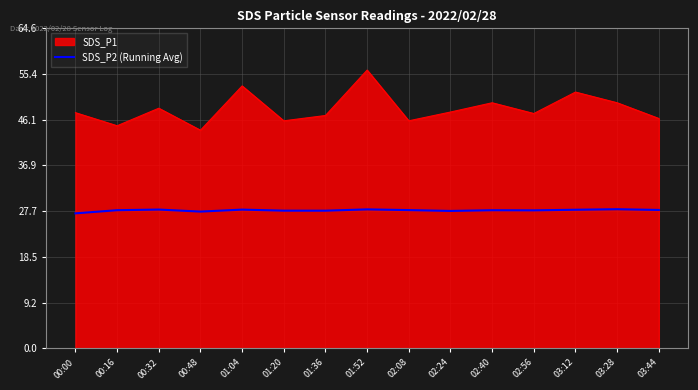

Is it true that SDS_P2 (Running Avg) equals 7.0 at 01:36?

False